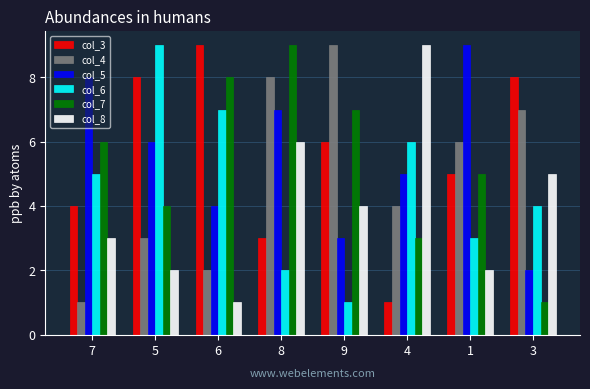

Rank the series at 6 from highest to lowest value.

col_3, col_7, col_6, col_5, col_4, col_8